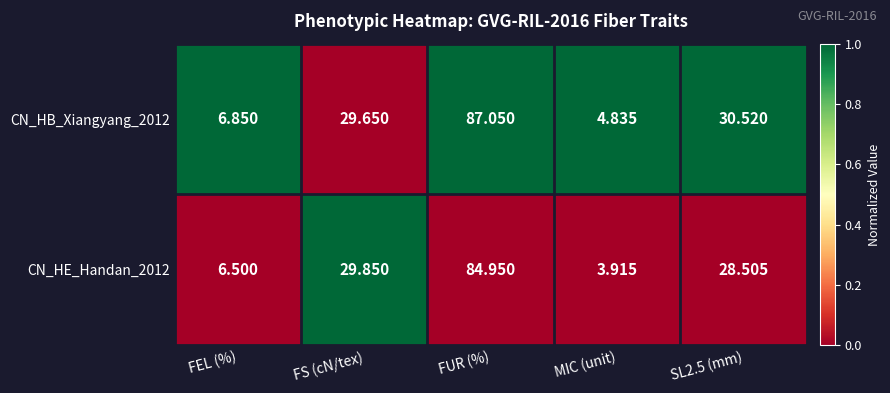

Is the value of CN_HE_Handan_2012 at FEL (%) greater than the value of CN_HB_Xiangyang_2012 at SL2.5 (mm)?

No